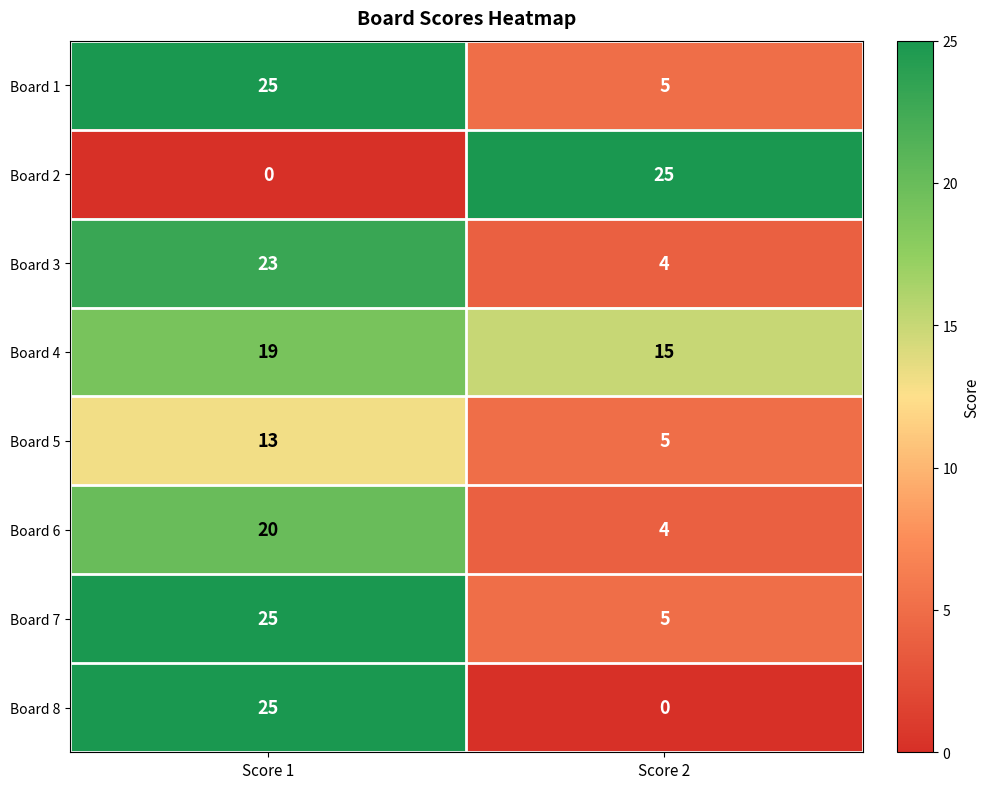

What is the difference between the maximum and minimum values in the Board 3 series?

19